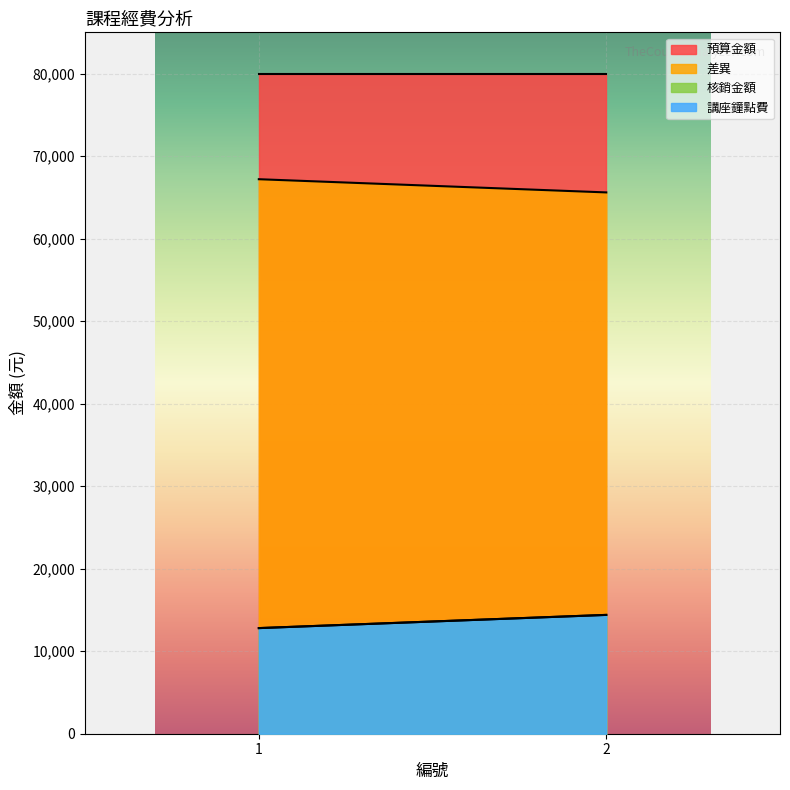

What is the value of the 預算金額 point at the 1st from the left?

80000